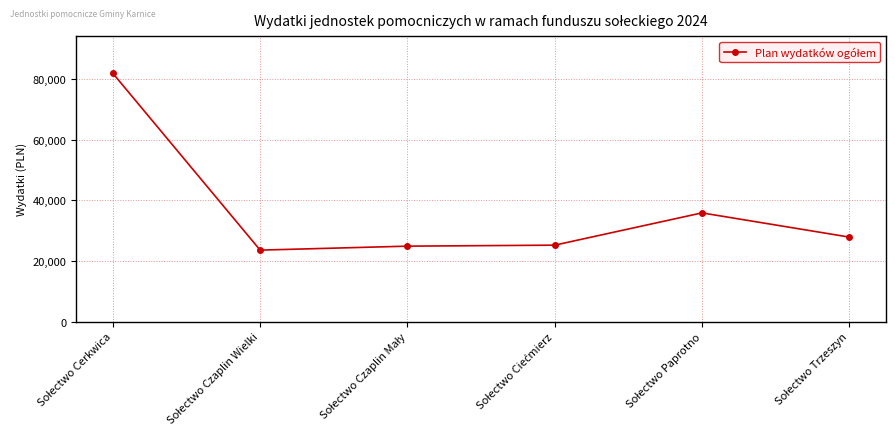

Count the number of values greater than 27881.

3